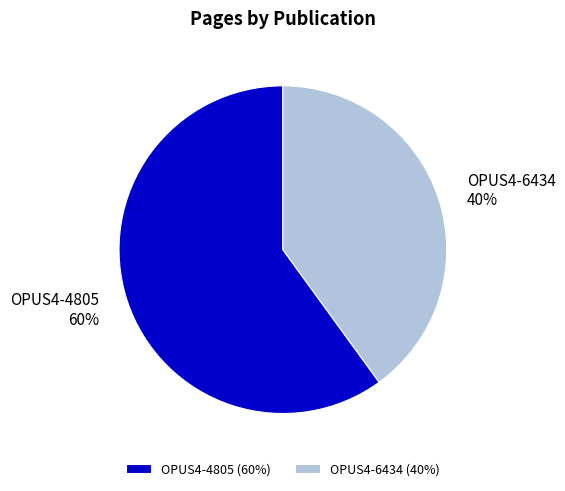

True or false: OPUS4-6434 accounts for 40% of the total.

True